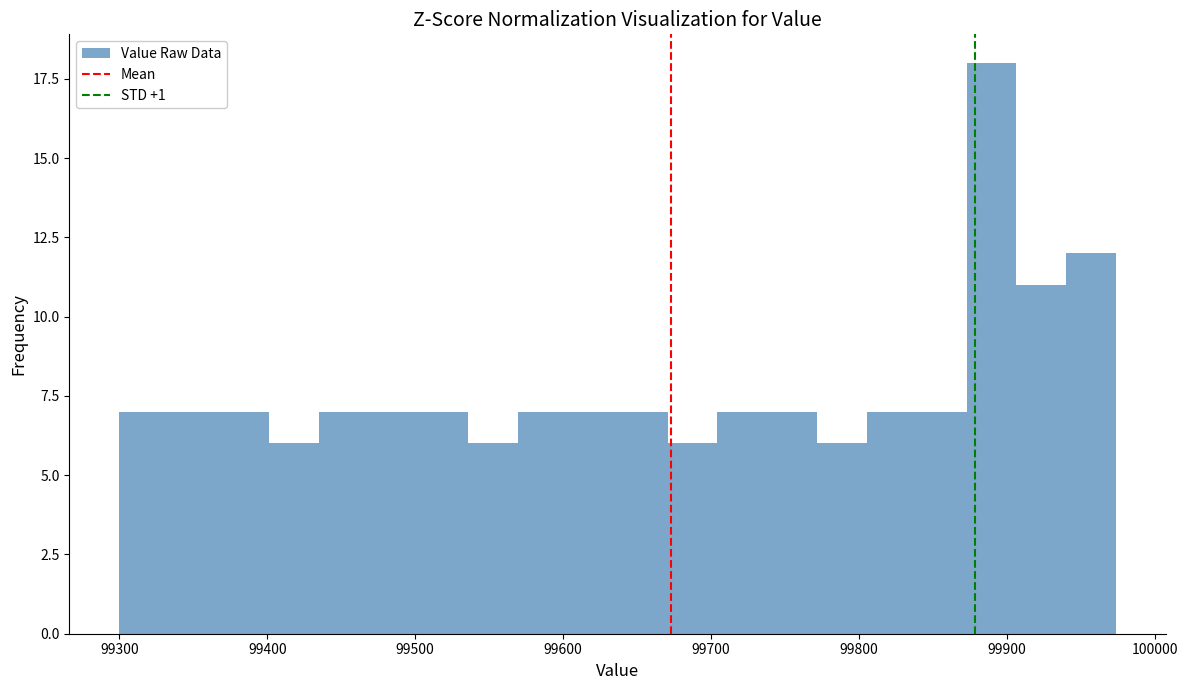

Around what value on the x-axis is the tallest bar? Give the approximate position of its centre, as read against the axis.

99890